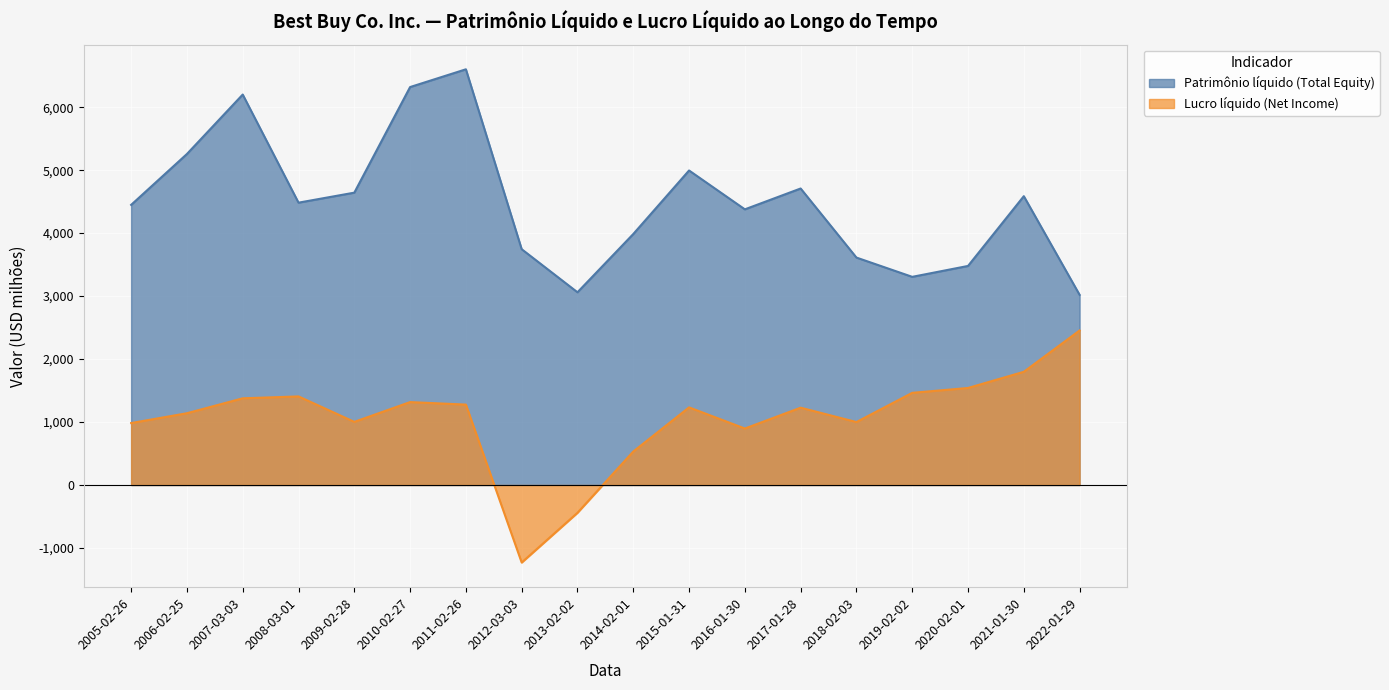

True or false: Patrimônio líquido (Total Equity) and Lucro líquido (Net Income) cross at least once.

False